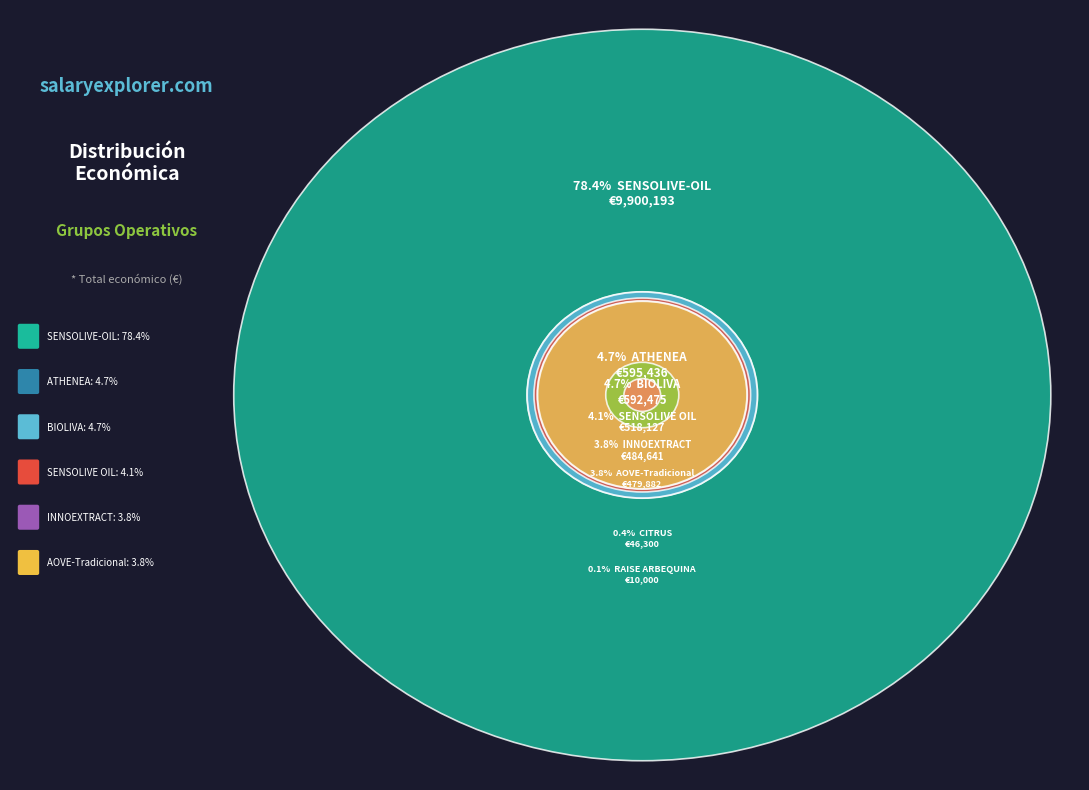

What is the majority slice?

SENSOLIVE-OIL